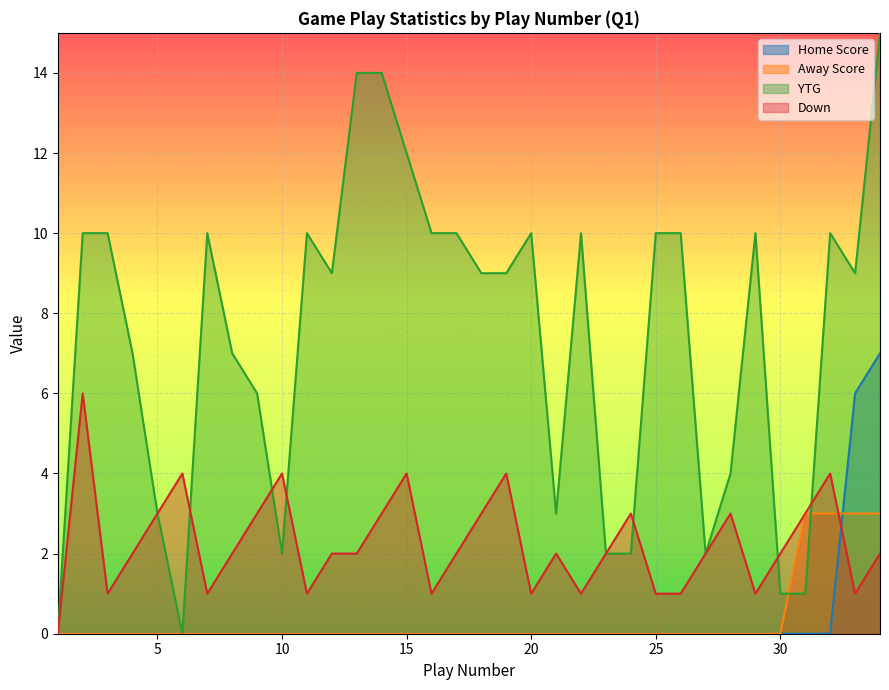

Is it true that Down equals 3 at 4?

False